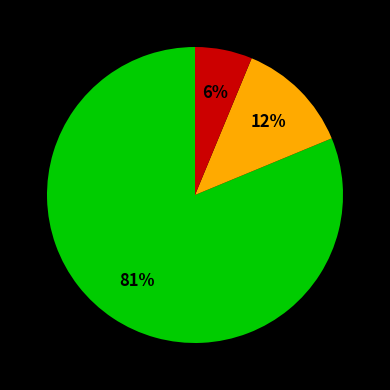

Does any single category account for the majority?

Yes